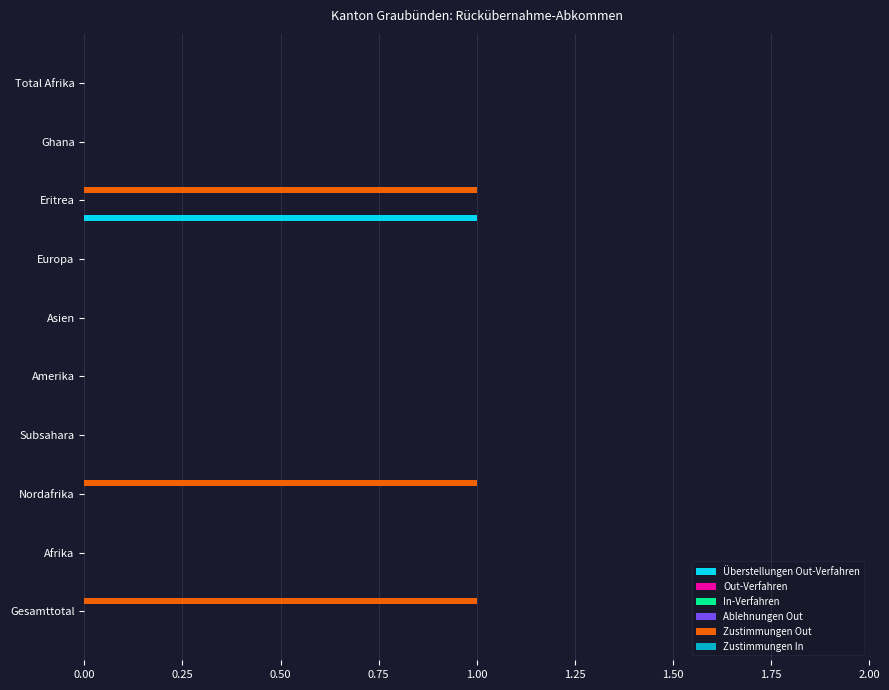

The Ablehnungen Out series shows 0.2 at 0.25. True or false?

False